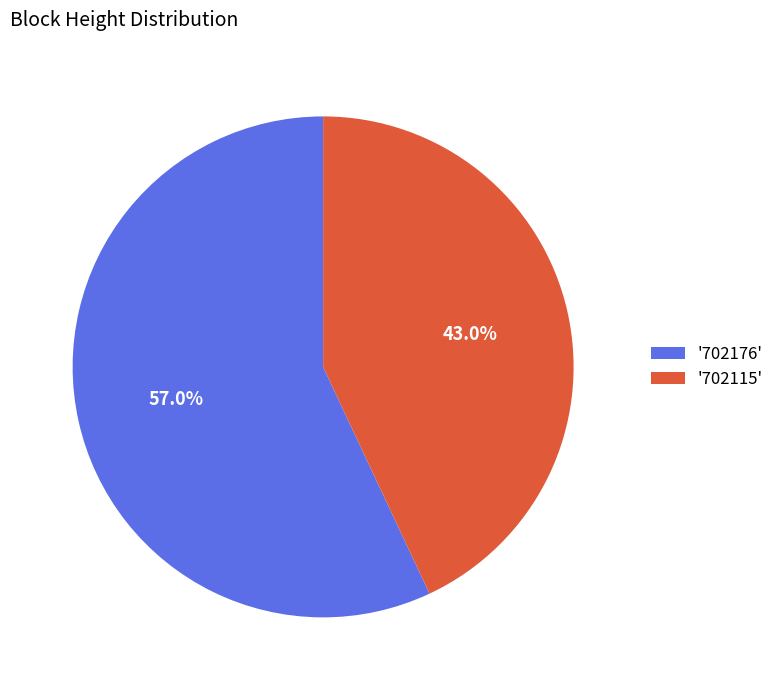

Which category has the biggest portion of the pie?

'702176'